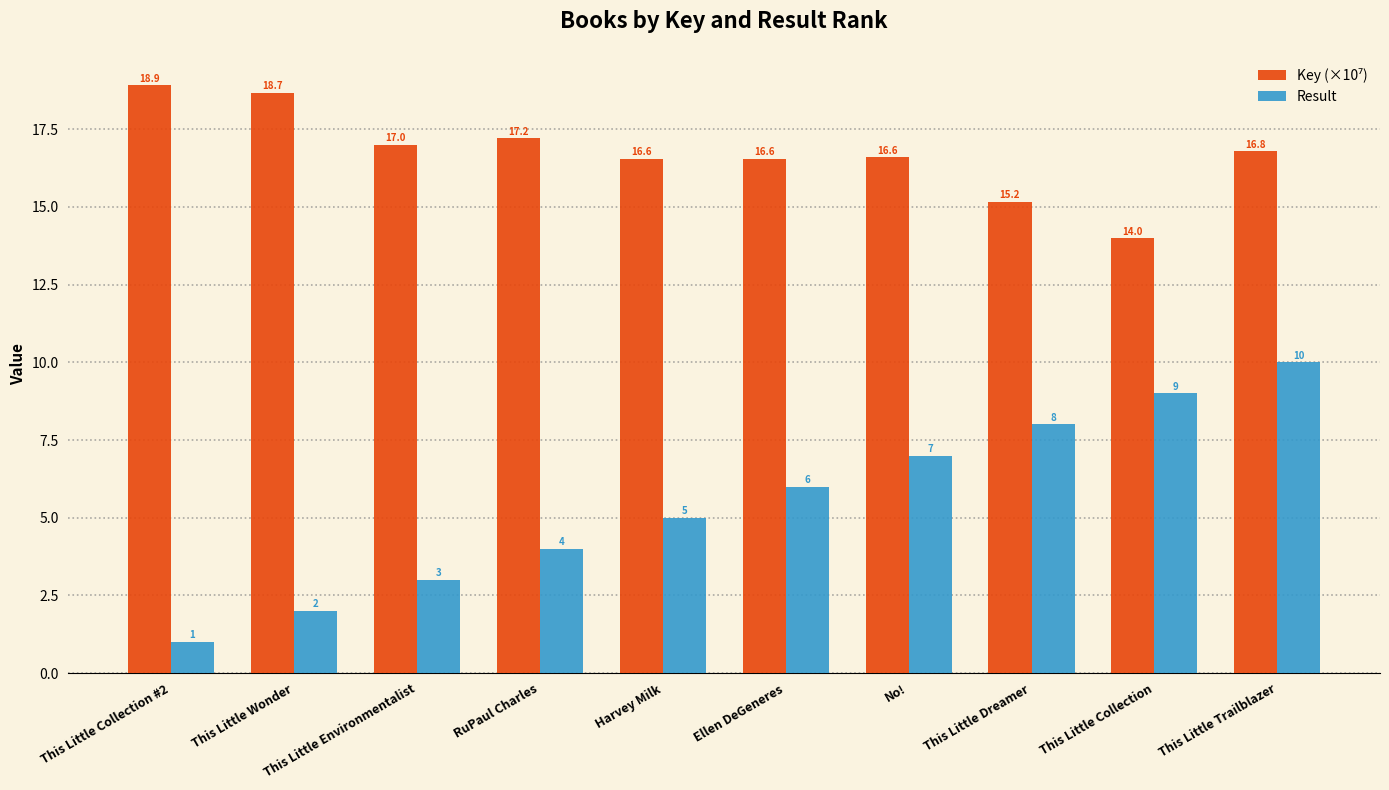

What is the difference between the maximum and minimum values in the Result series?

9.0